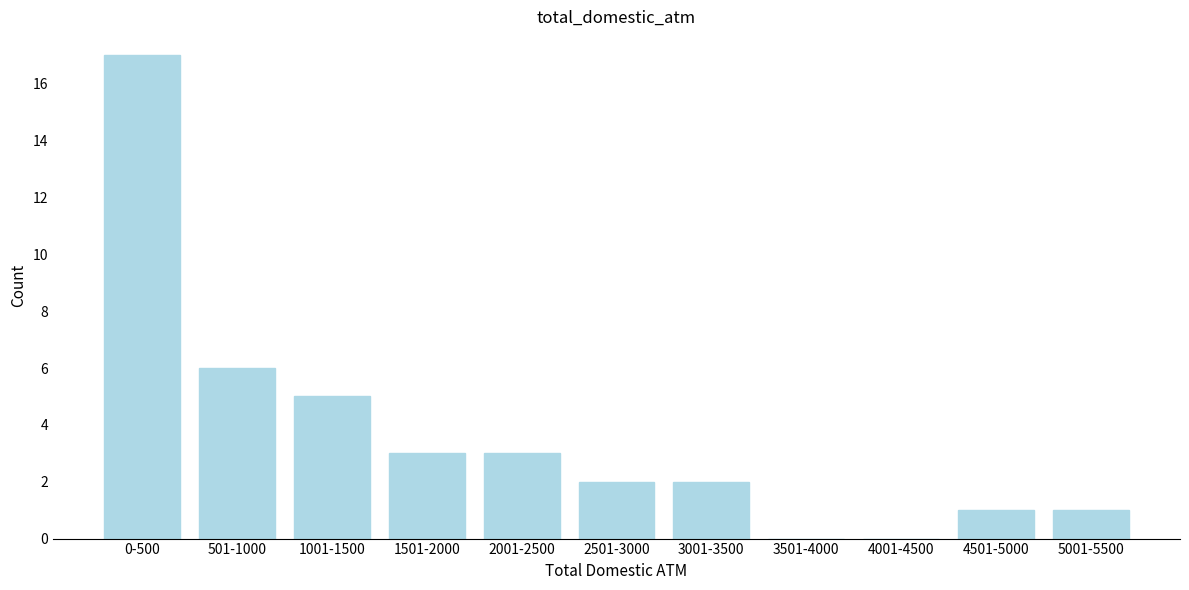

Which label corresponds to the largest value in the chart?

0-500